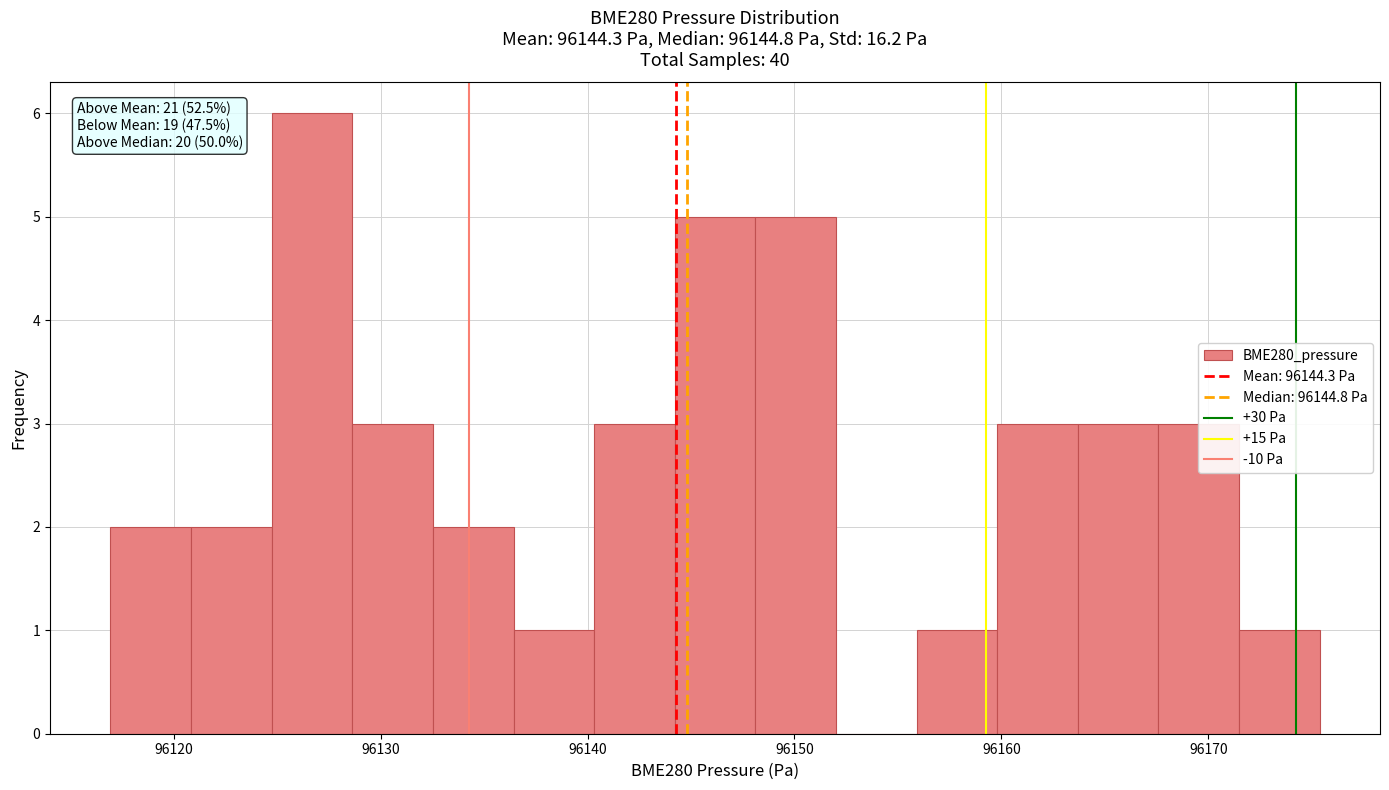

Around what value on the x-axis is the tallest bar? Give the approximate position of its centre, as read against the axis.

96127